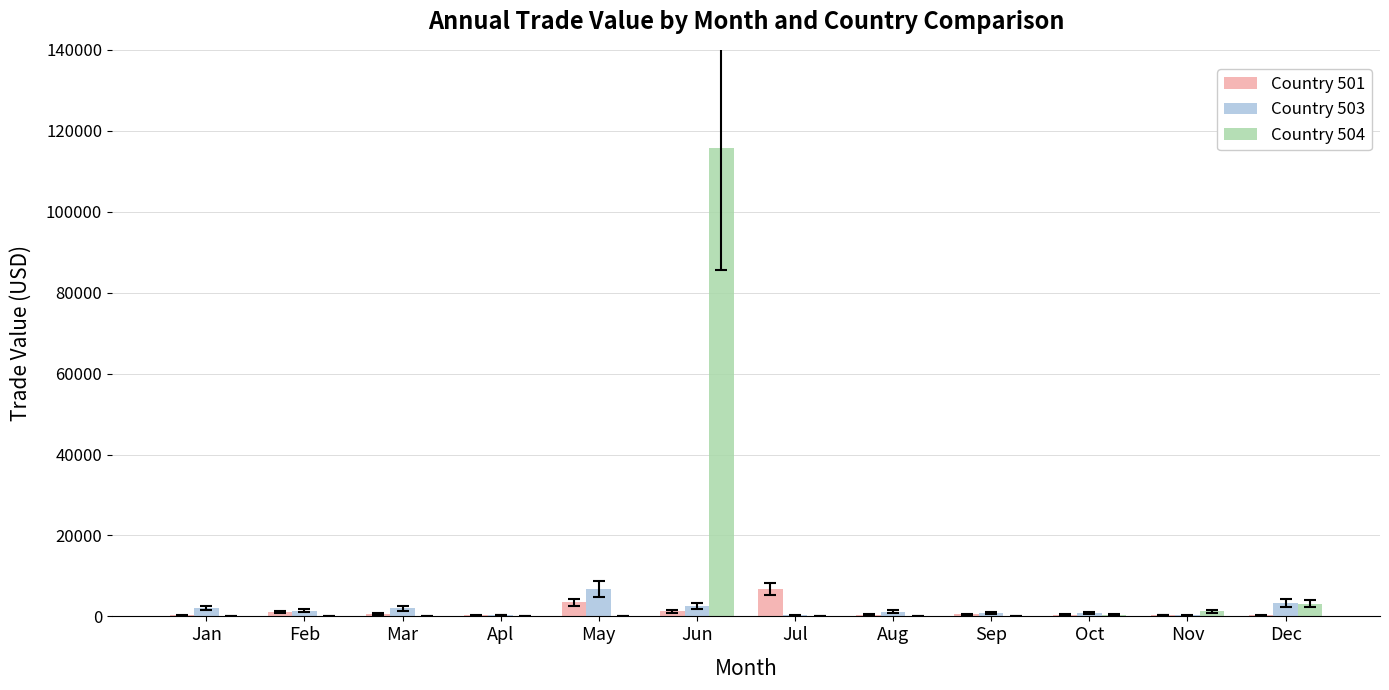

At which label does Country 503 reach its peak?

May